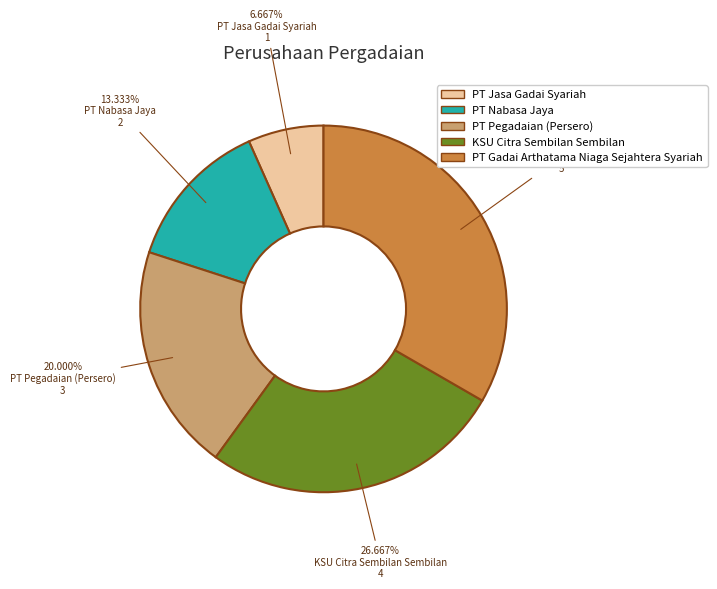

Is PT Jasa Gadai Syariah the majority of the pie?

No